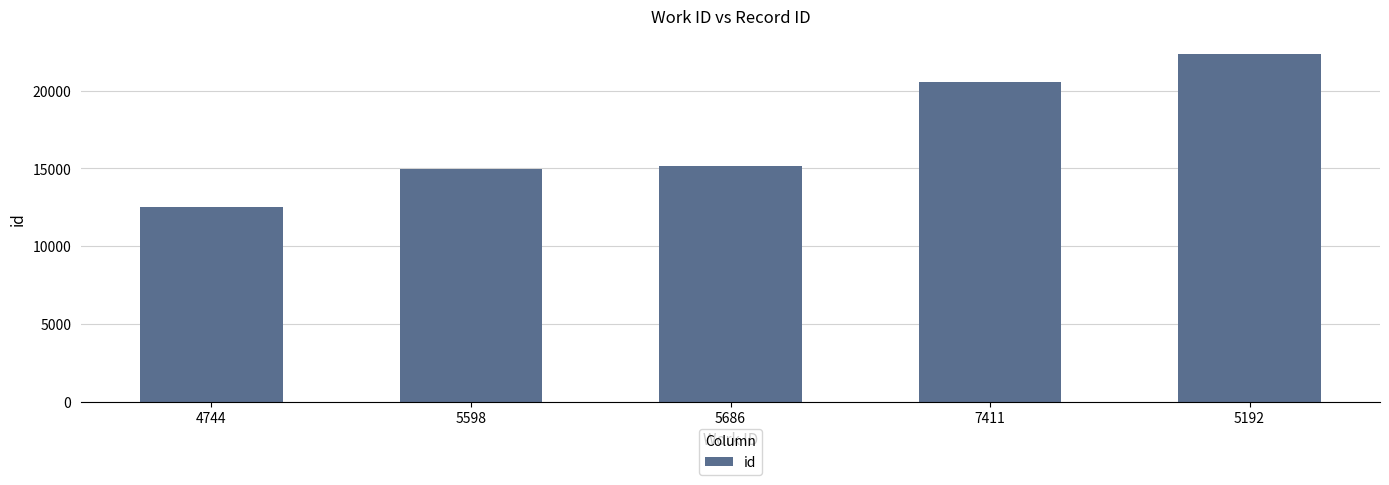

Which has a higher value, 5598 or 5192?

5192